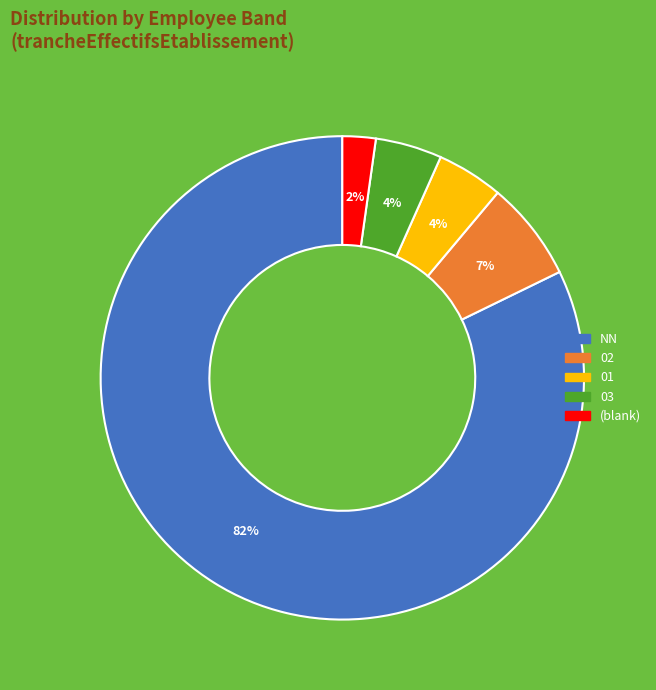

To the nearest percent, what is the average slice percentage?

20%